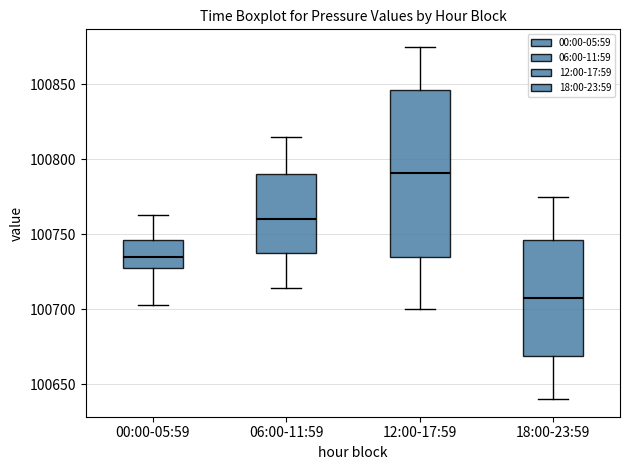

Reading left to right, read every box against the y-axis: the position of its median line, the range the box covers, and the ends of its whiskers. The values are not printed on the chart, so give them approximately, as read against the axis.

00:00-05:59: median 100735, box 100730 to 100745, whiskers 100705 to 100765
06:00-11:59: median 100760, box 100735 to 100790, whiskers 100715 to 100815
12:00-17:59: median 100790, box 100735 to 100845, whiskers 100700 to 100875
18:00-23:59: median 100710, box 100670 to 100745, whiskers 100640 to 100775